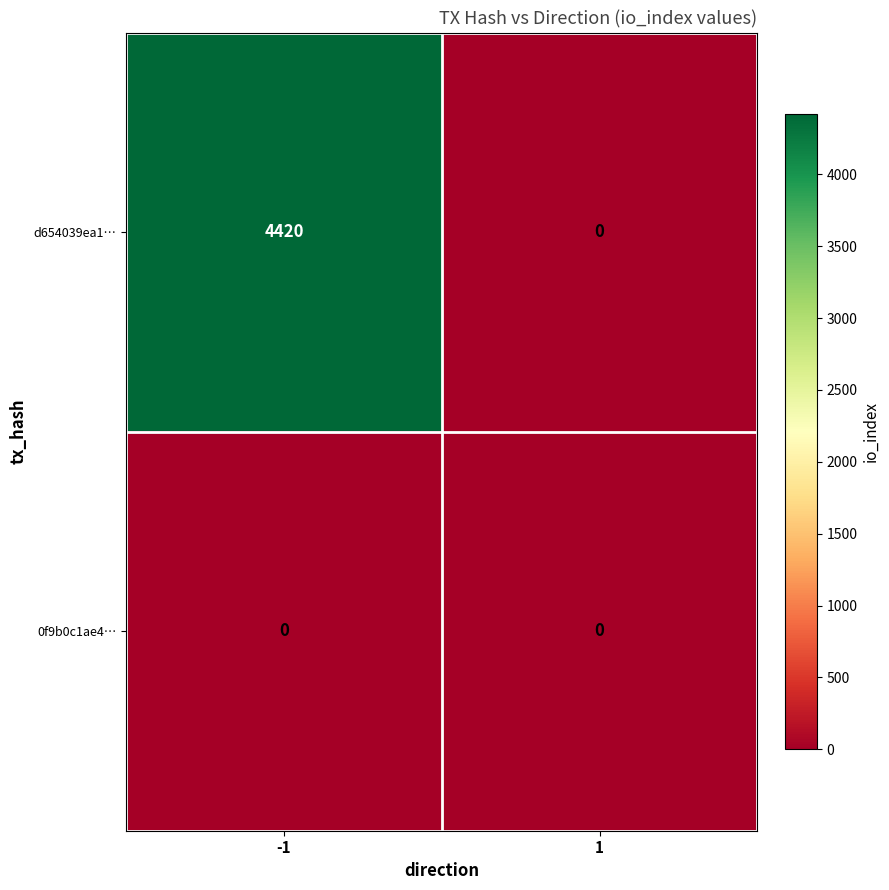

Is the value of 0f9b0c1ae4… at 1 greater than the value of d654039ea1… at -1?

No